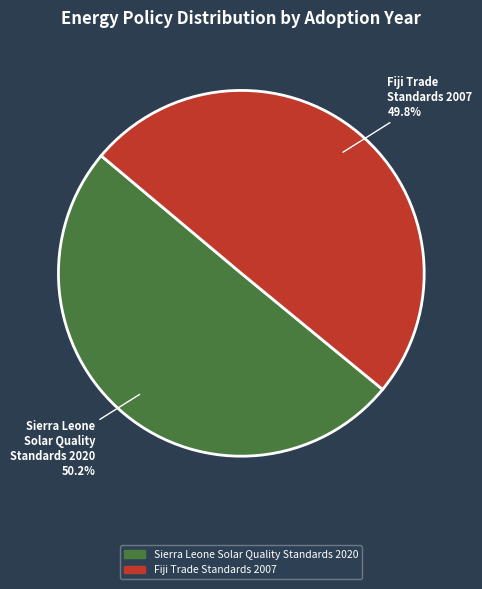

Does any single category account for the majority?

Yes